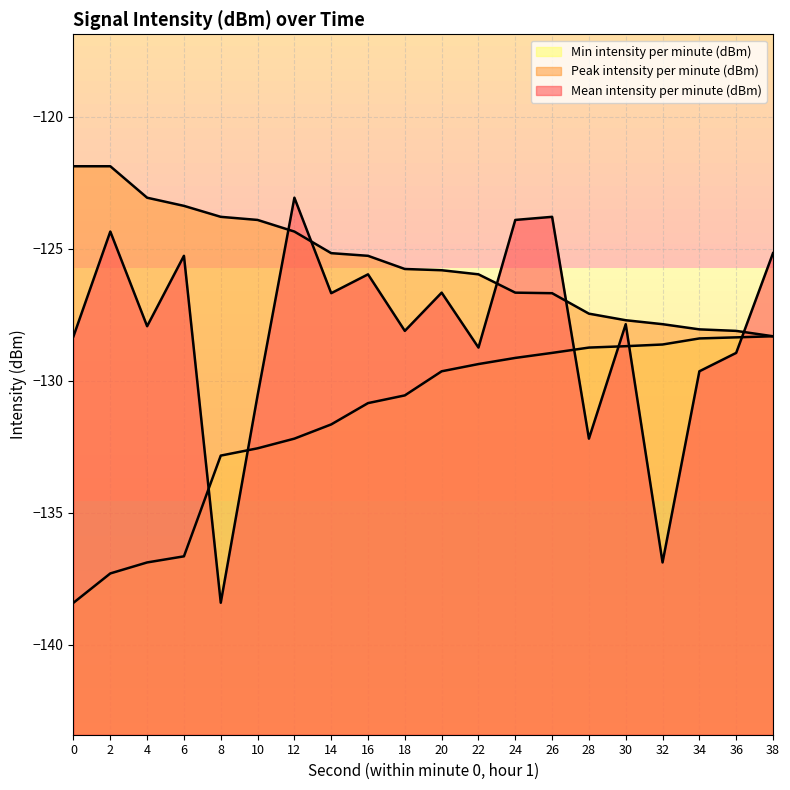

The value of Peak intensity per minute (dBm) at 32 is -127.9. True or false?

True